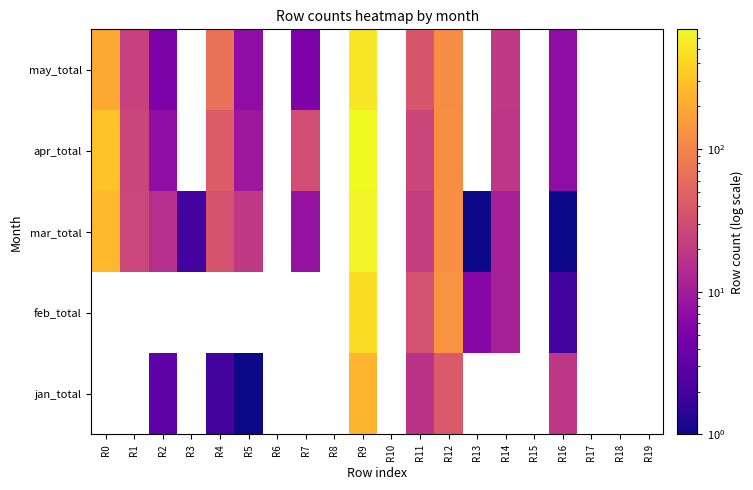

At which label does may_total reach its peak?

R9